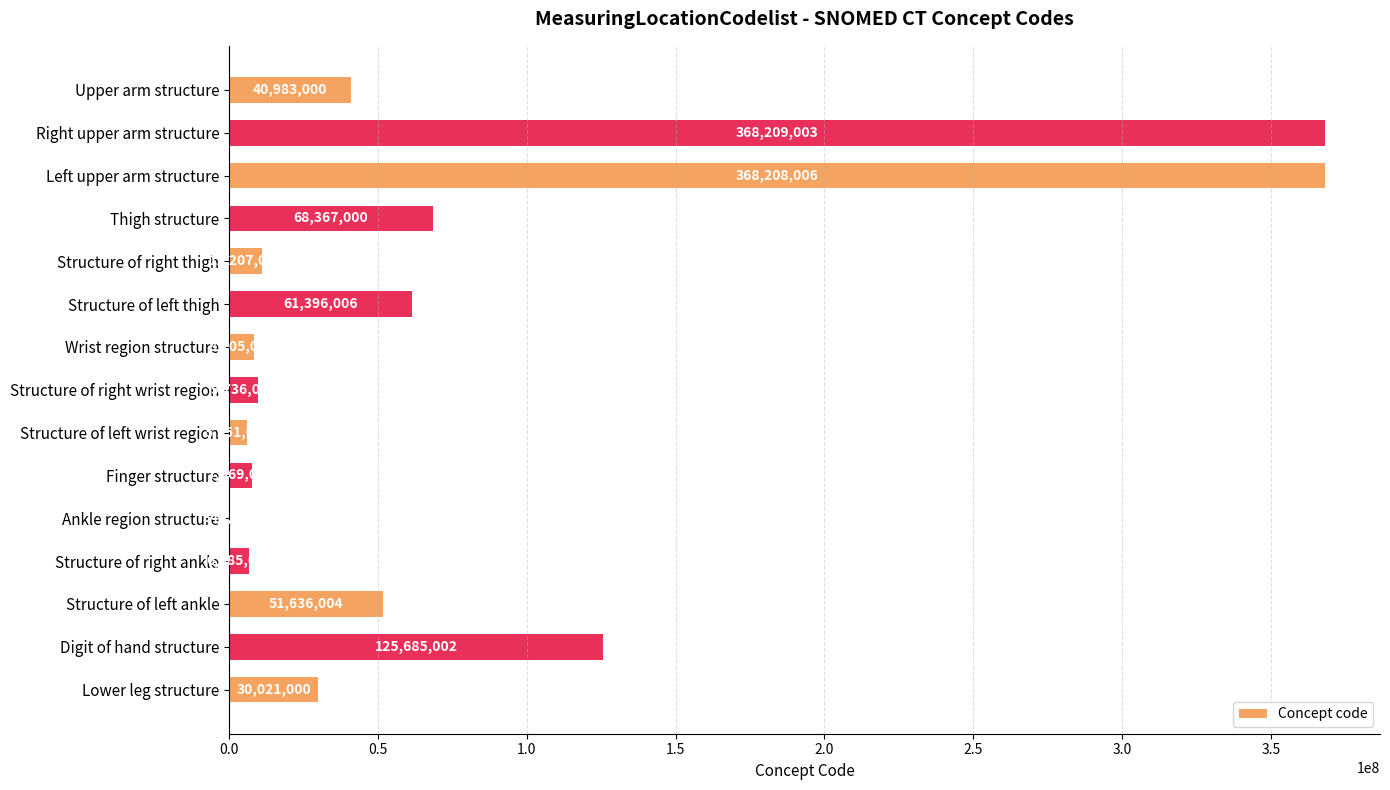

What is the greatest value displayed?

368209003